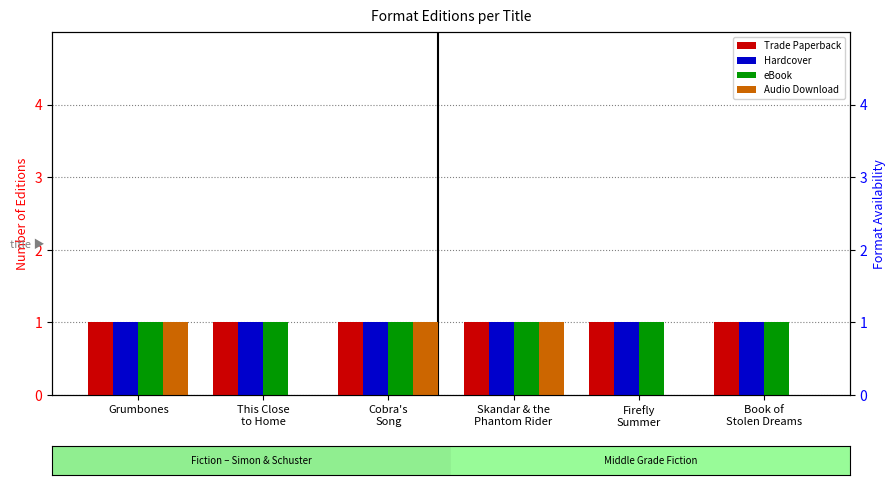

Is the value of eBook at Grumbones greater than the value of Trade Paperback at Skandar & the
Phantom Rider?

No